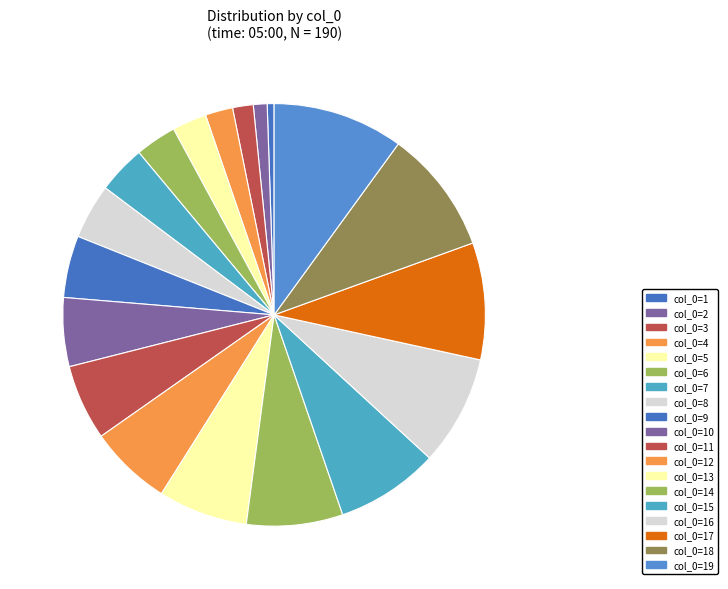

Rank the categories by value from highest to lowest.

col_0=19, col_0=18, col_0=17, col_0=16, col_0=15, col_0=14, col_0=13, col_0=12, col_0=11, col_0=10, col_0=9, col_0=8, col_0=7, col_0=6, col_0=5, col_0=4, col_0=3, col_0=2, col_0=1